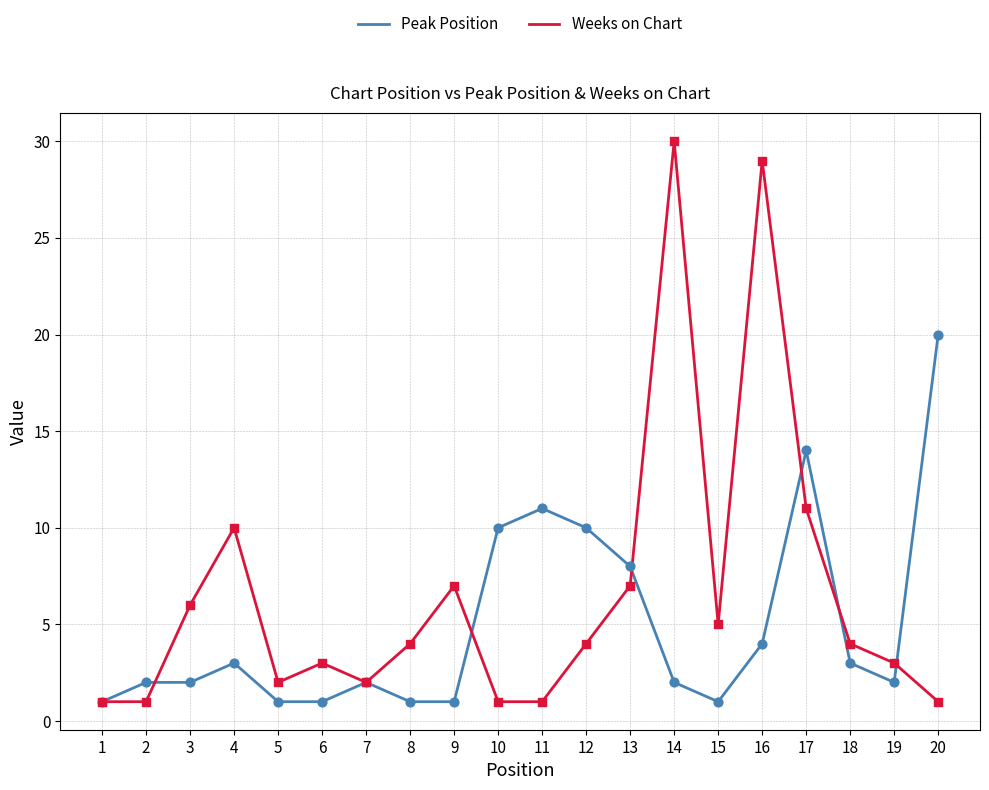

Which series changed the most between 12 and 19?

Peak Position